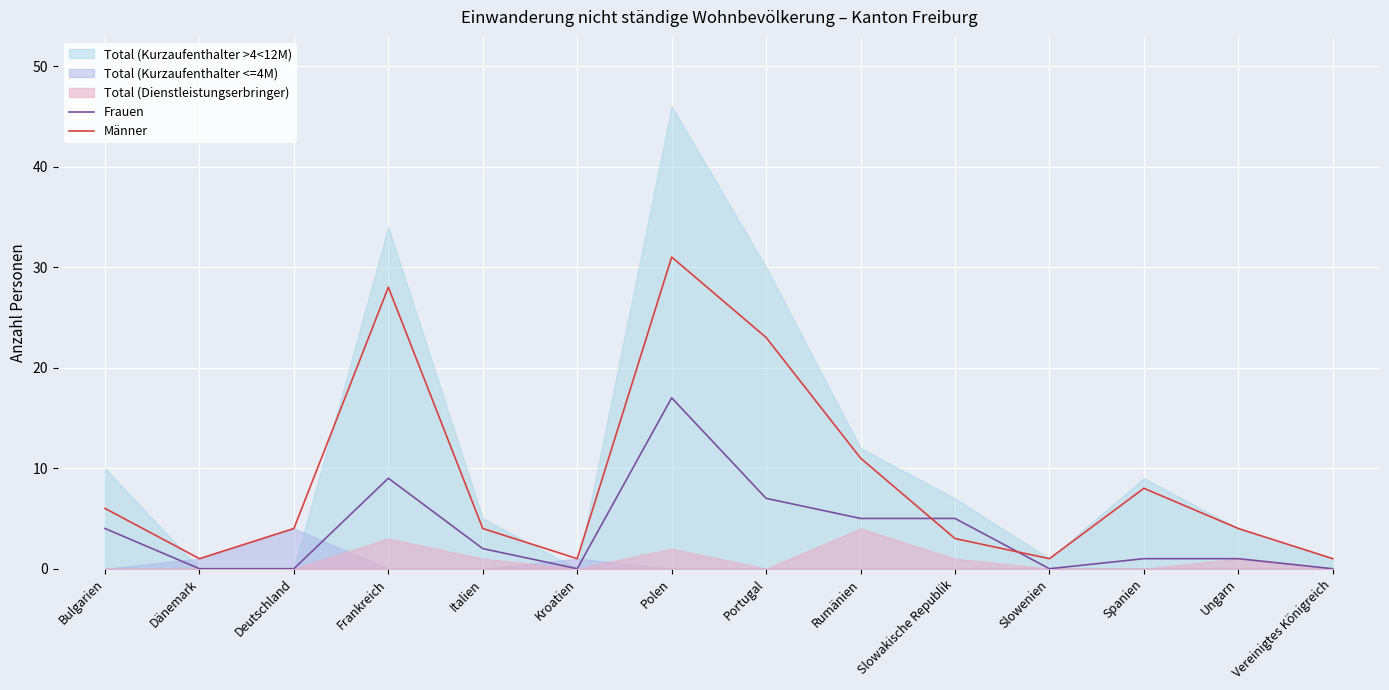

Where is the first local minimum for Frauen?

Kroatien